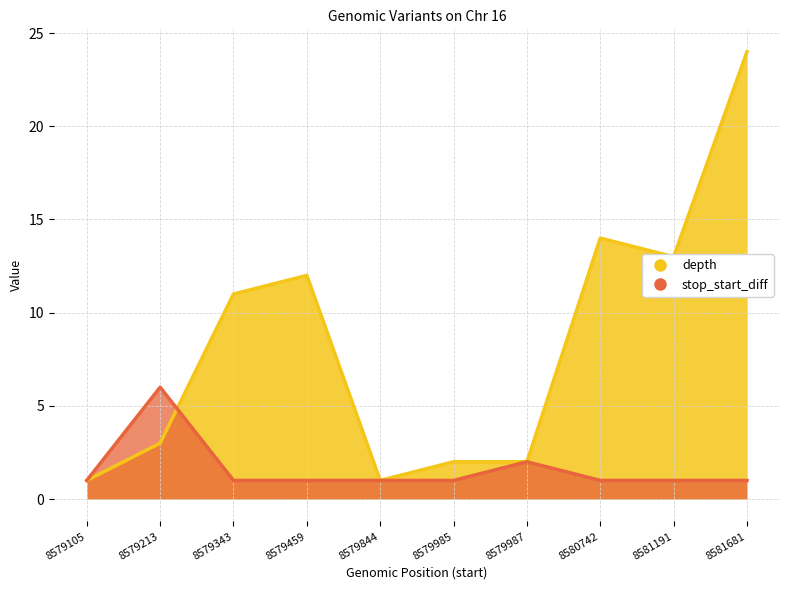

Between which two adjacent categories do depth and stop_start_diff first intersect?

8579213 and 8579343